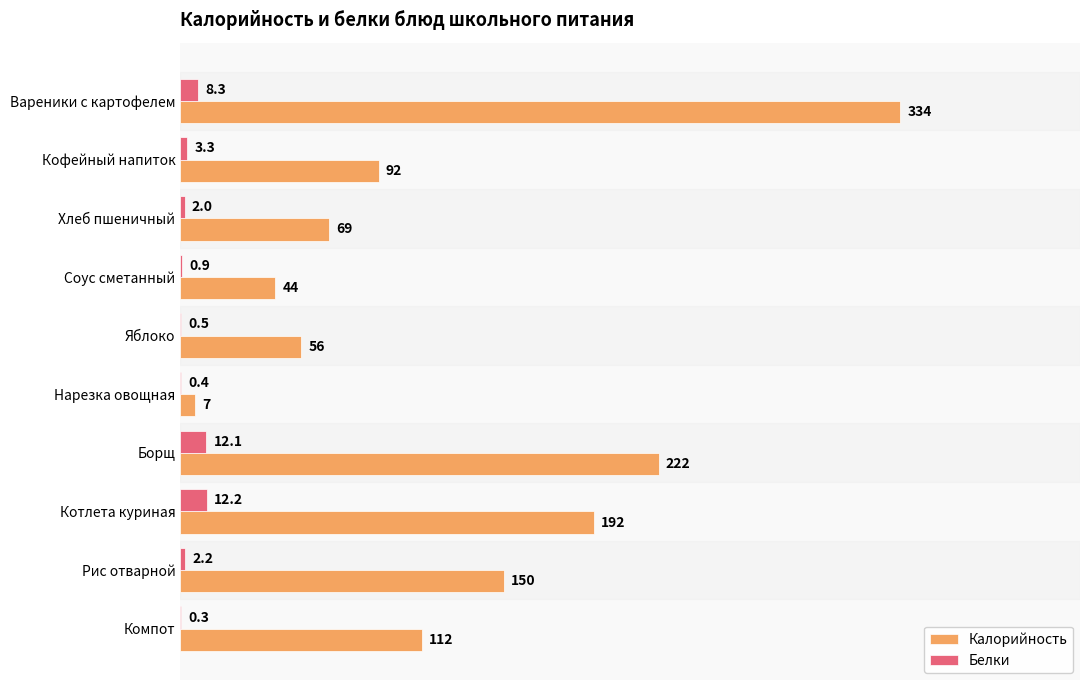

The value of Белки at Яблоко is 0.5. True or false?

True